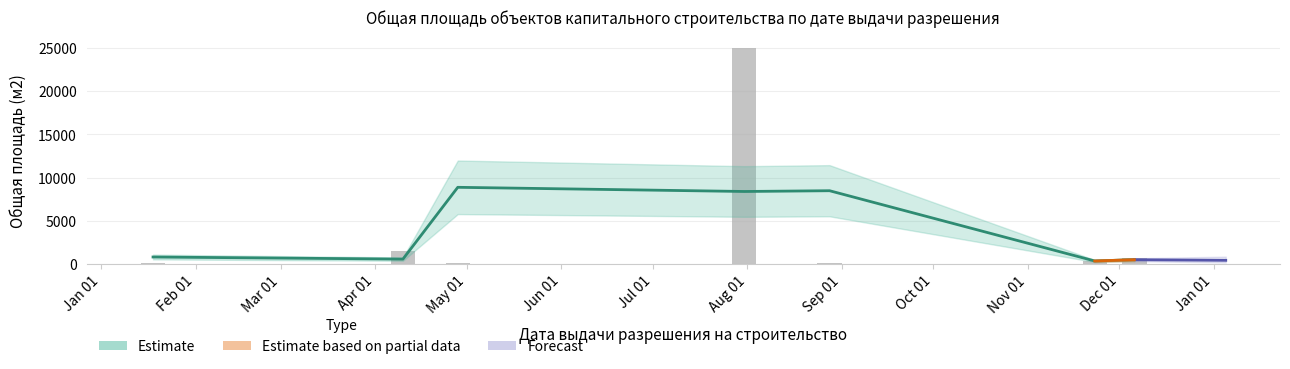

What is the minimum value shown in the chart?

16.2